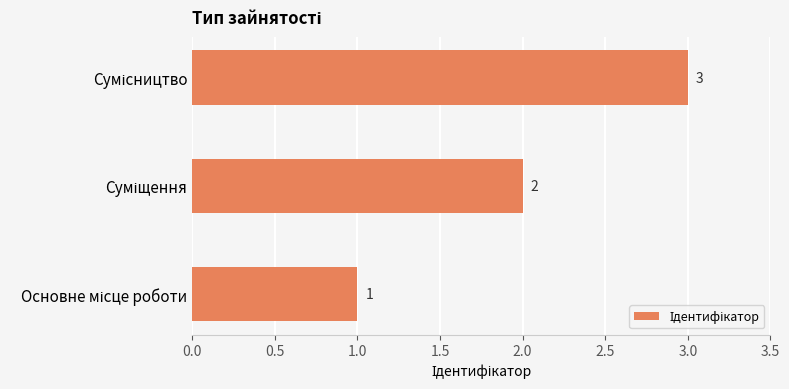

Are the bars horizontal?

Yes